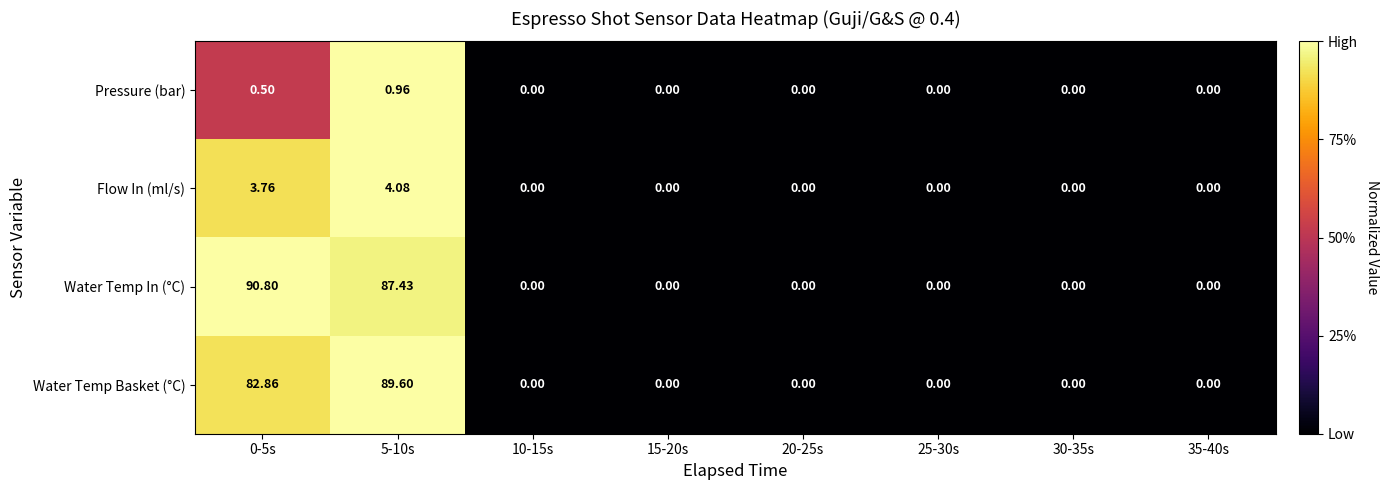

Rank the series by their maximum value, from highest to lowest.

Water Temp In (°C), Water Temp Basket (°C), Flow In (ml/s), Pressure (bar)